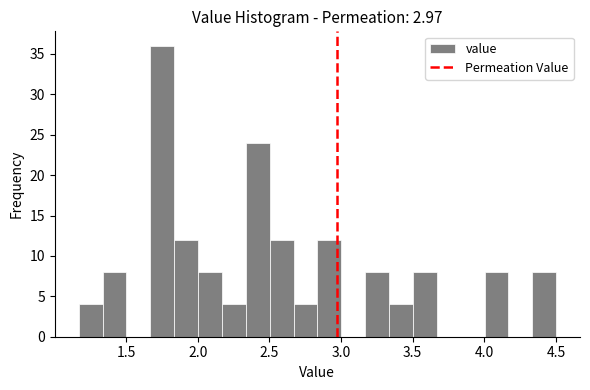

Around what value on the x-axis is the tallest bar? Give the approximate position of its centre, as read against the axis.

1.75